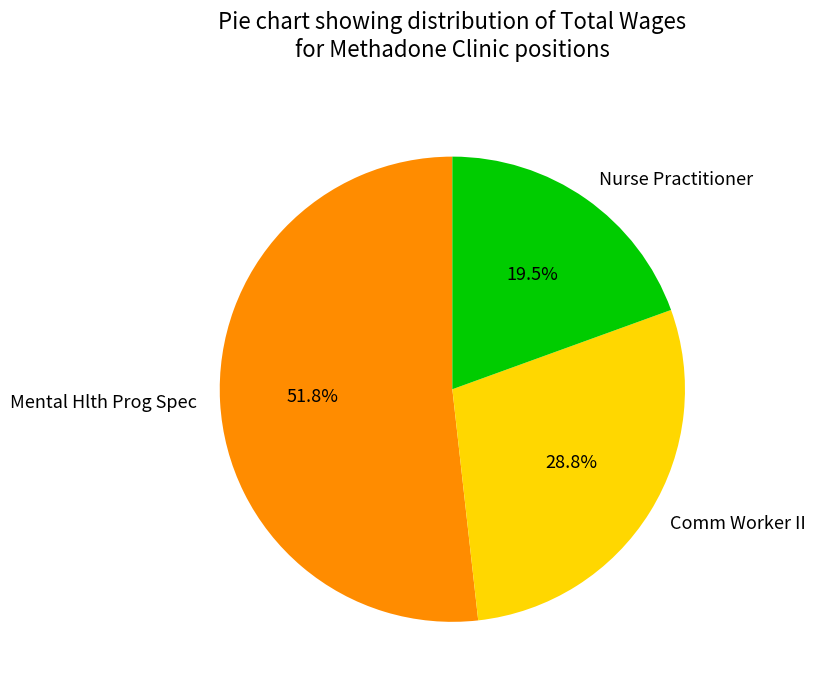

True or false: Comm Worker II accounts for 14% of the total.

False